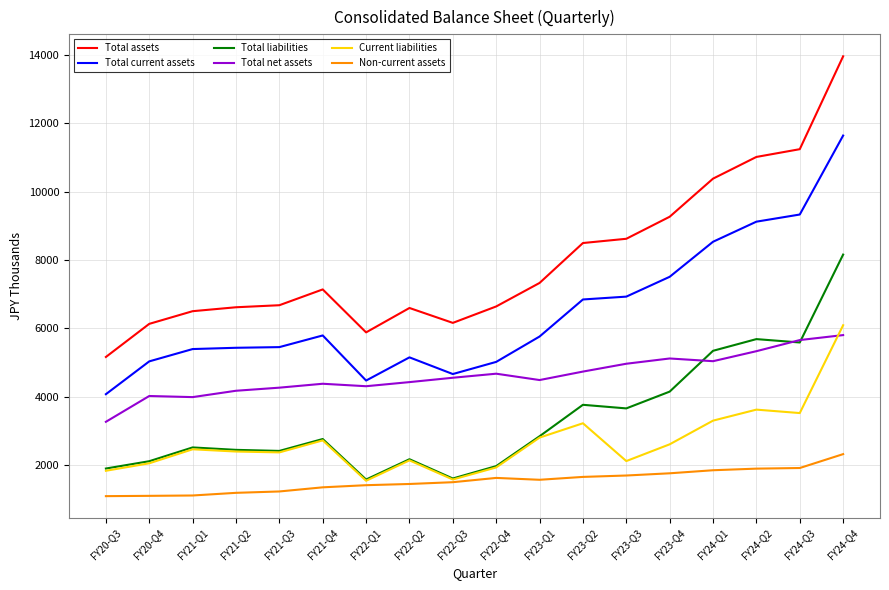

What are all the series names shown in the legend?

Total assets, Total current assets, Total liabilities, Total net assets, Current liabilities, Non-current assets